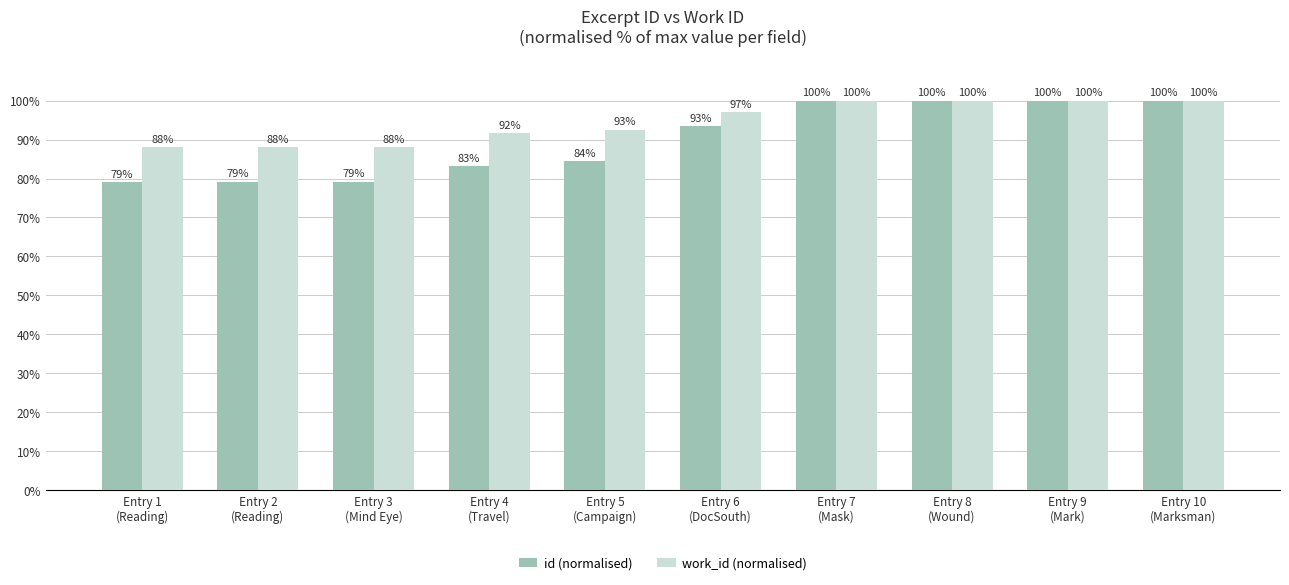

The work_id (normalised) series shows 35.5 at Entry 9
(Mark). True or false?

False